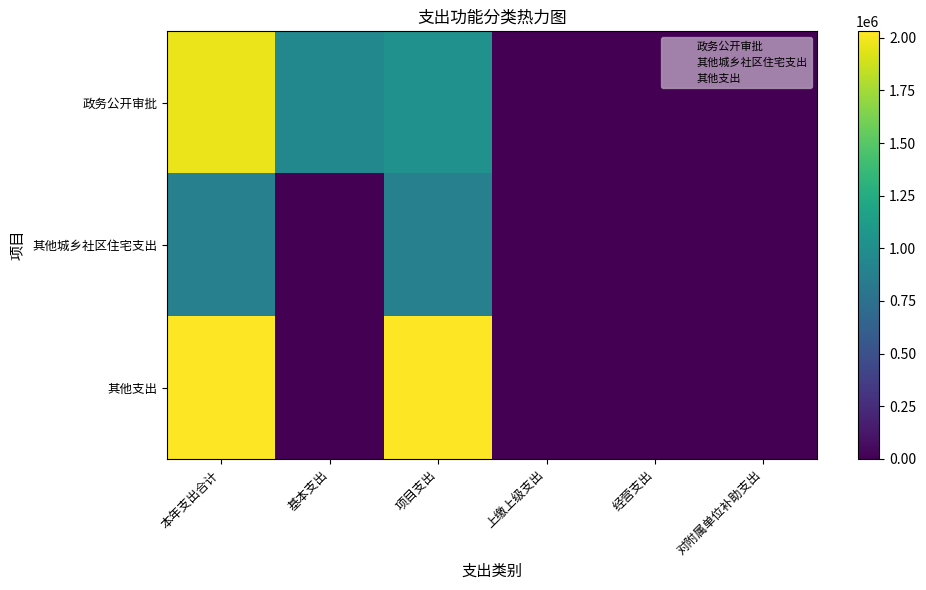

The 其他城乡社区住宅支出 series shows 0.3 at 上缴上级支出. True or false?

False